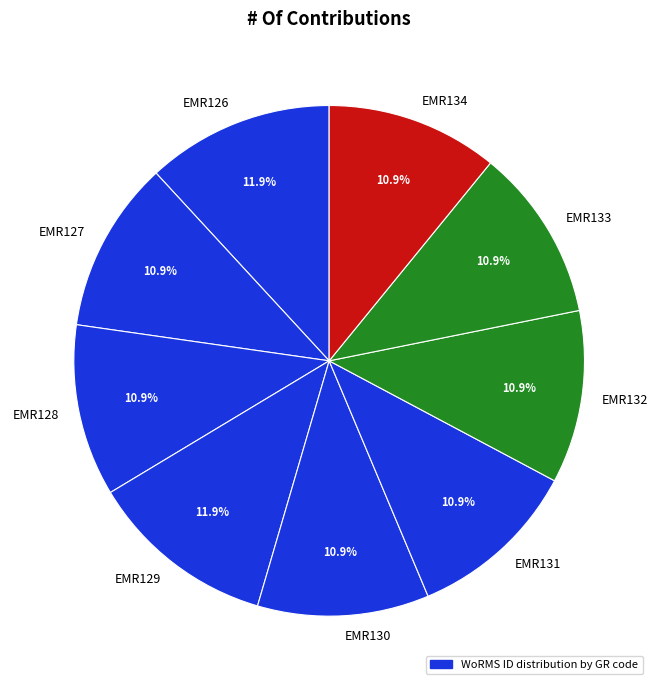

Is it true that EMR130 is 5% of the pie?

False